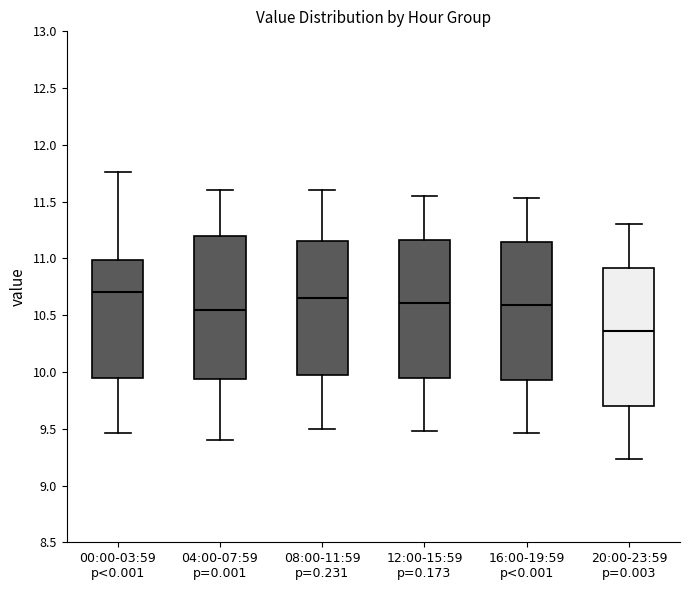

Reading left to right, transcribe this box plot: for each box, give where its median line is, the range the box spans, and where its two whiskers end, as read against the y-axis. The values are not printed on the chart, so give them approximately, as read against the axis.

00:00-03:59 p<0.001: median 10.70, box 9.95 to 11.00, whiskers 9.45 to 11.75
04:00-07:59 p=0.001: median 10.55, box 9.95 to 11.20, whiskers 9.40 to 11.60
08:00-11:59 p=0.231: median 10.65, box 10.00 to 11.15, whiskers 9.50 to 11.60
12:00-15:59 p=0.173: median 10.60, box 9.95 to 11.15, whiskers 9.50 to 11.55
16:00-19:59 p<0.001: median 10.60, box 9.95 to 11.15, whiskers 9.45 to 11.55
20:00-23:59 p=0.003: median 10.35, box 9.70 to 10.90, whiskers 9.25 to 11.30